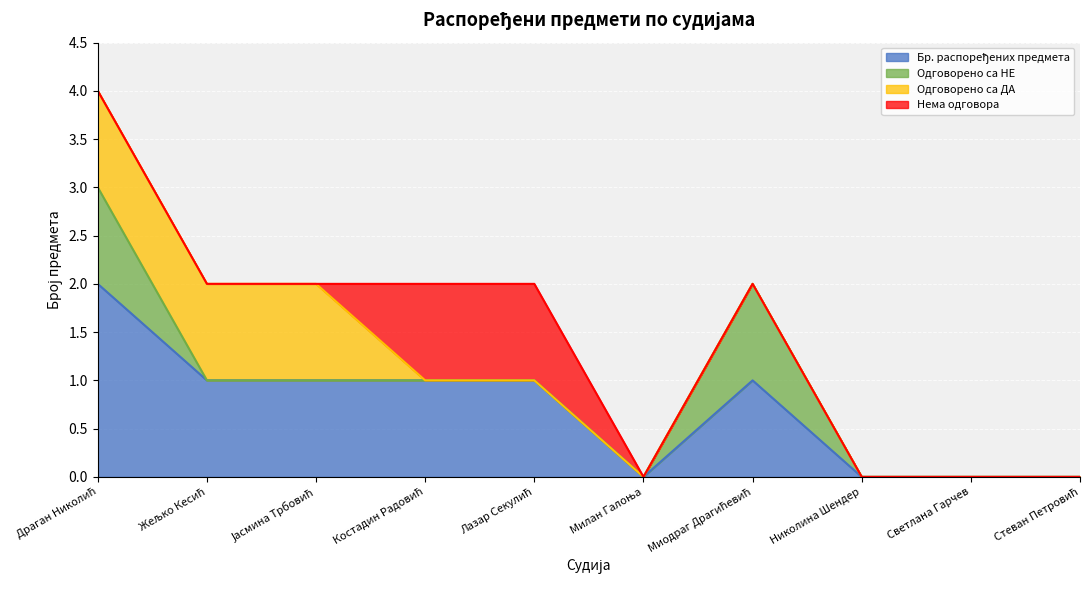

The Бр. распоређених предмета series shows 1 at Жељко Кесић. True or false?

True